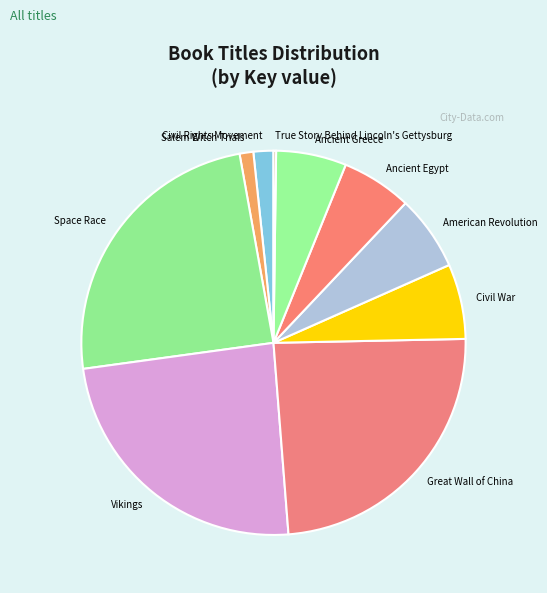

The Salem Witch Trials slice represents 11% of the pie. True or false?

False